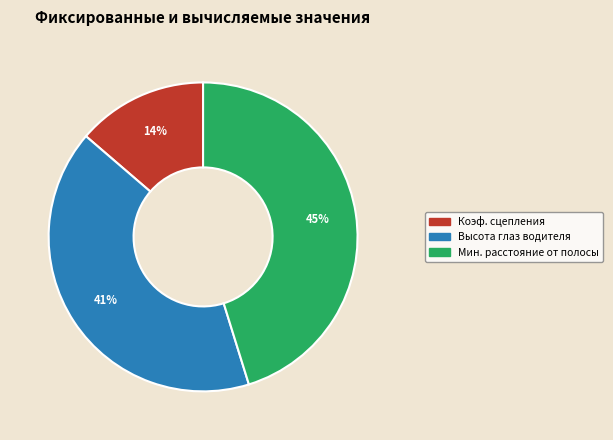

Is there a majority slice in this chart?

No